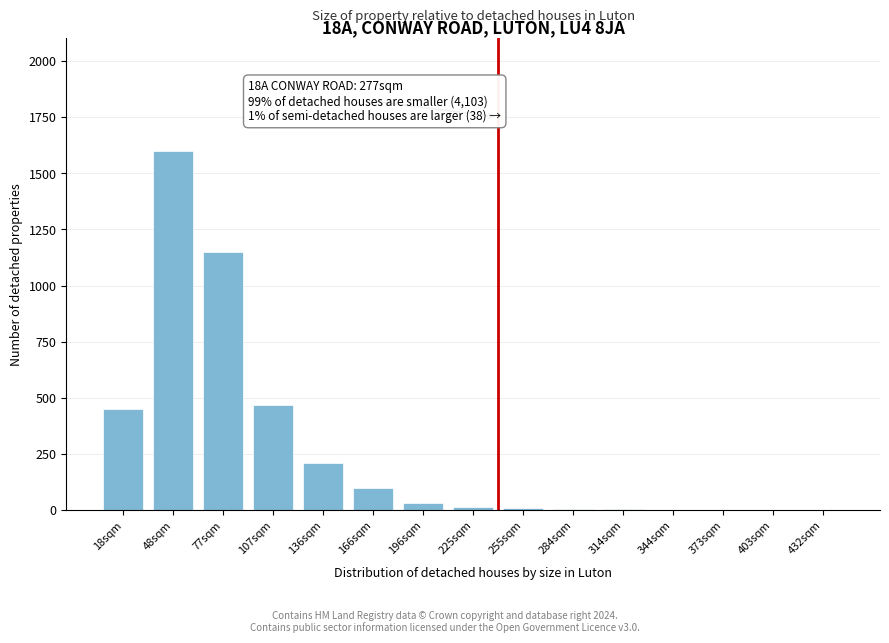

What is the maximum value shown in the chart?

1600